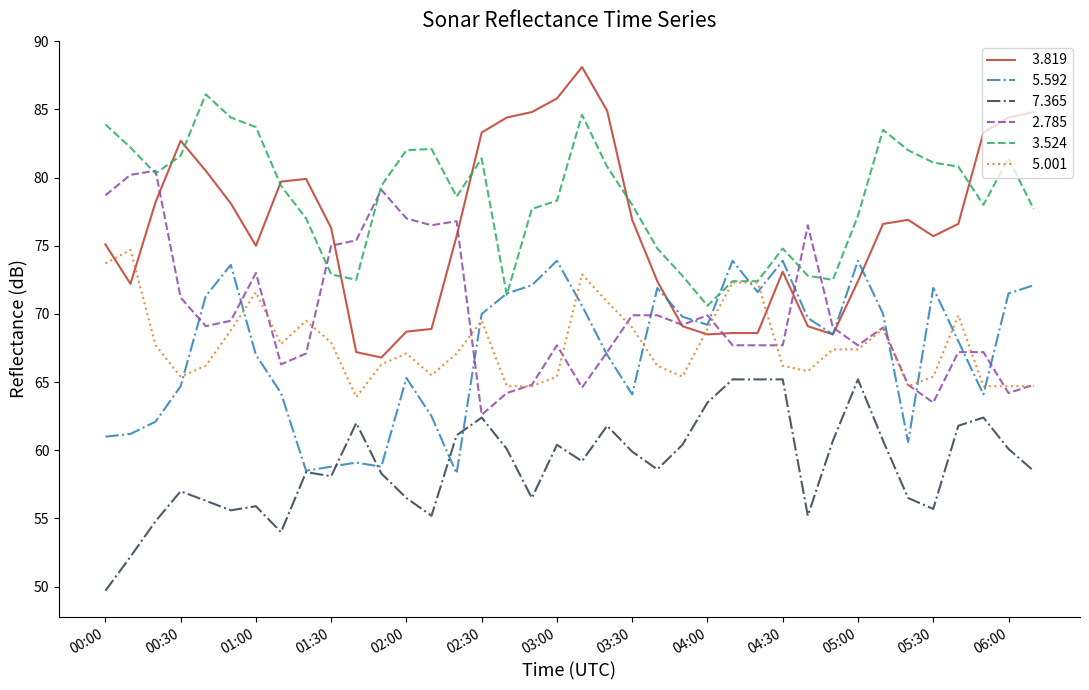

How many lines are shown in the chart?

6